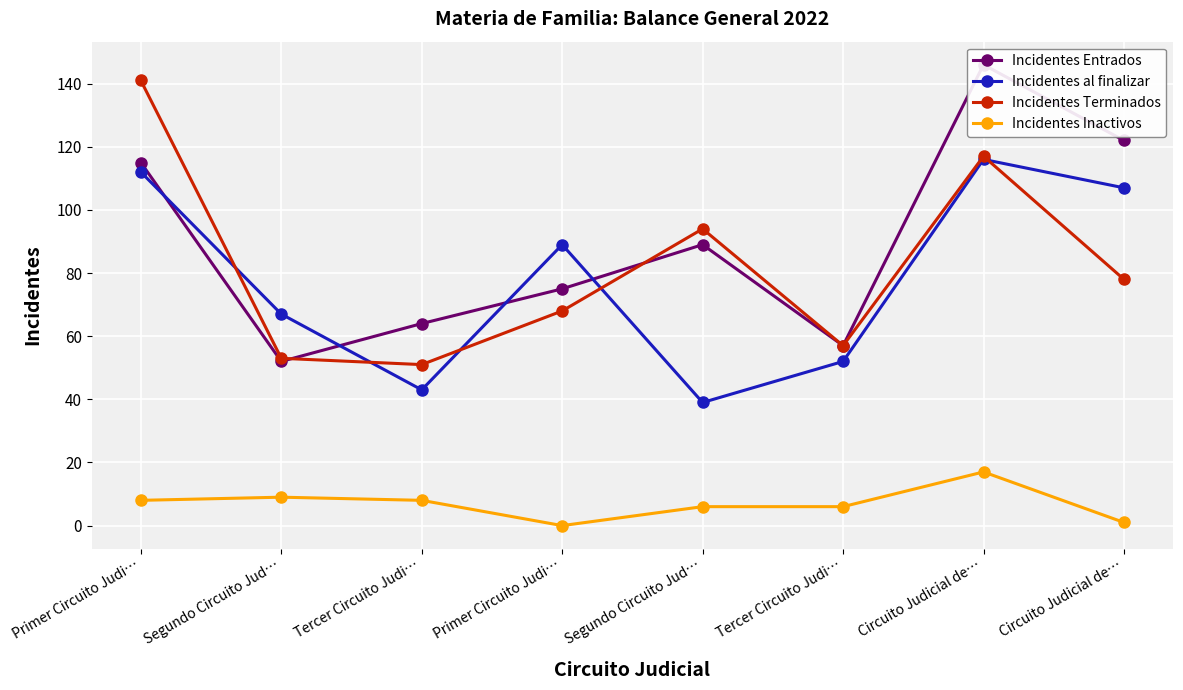

How many intersections are there between Incidentes Terminados and Incidentes Entrados?

2